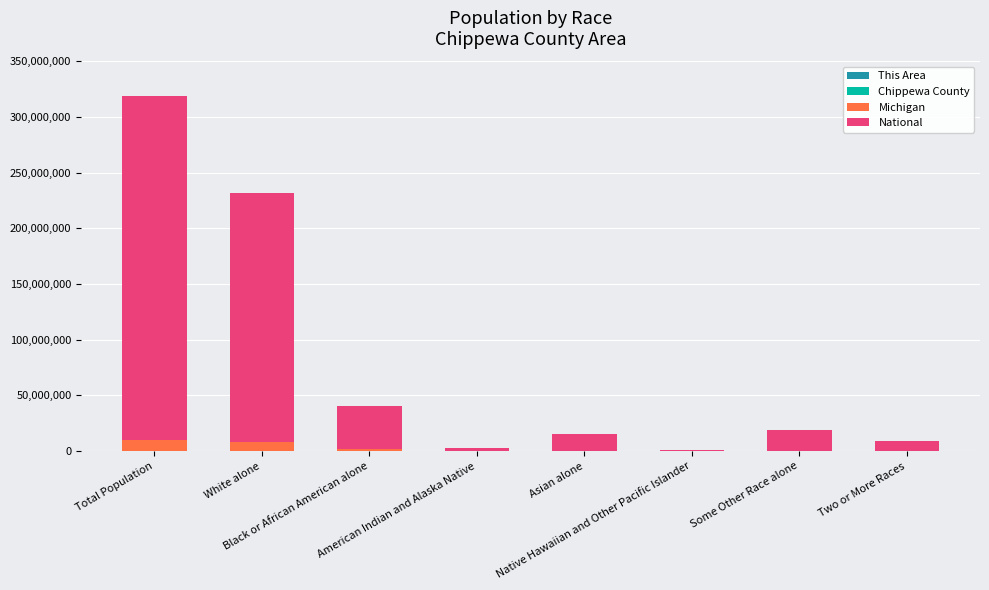

What position from the left is Asian alone?

5